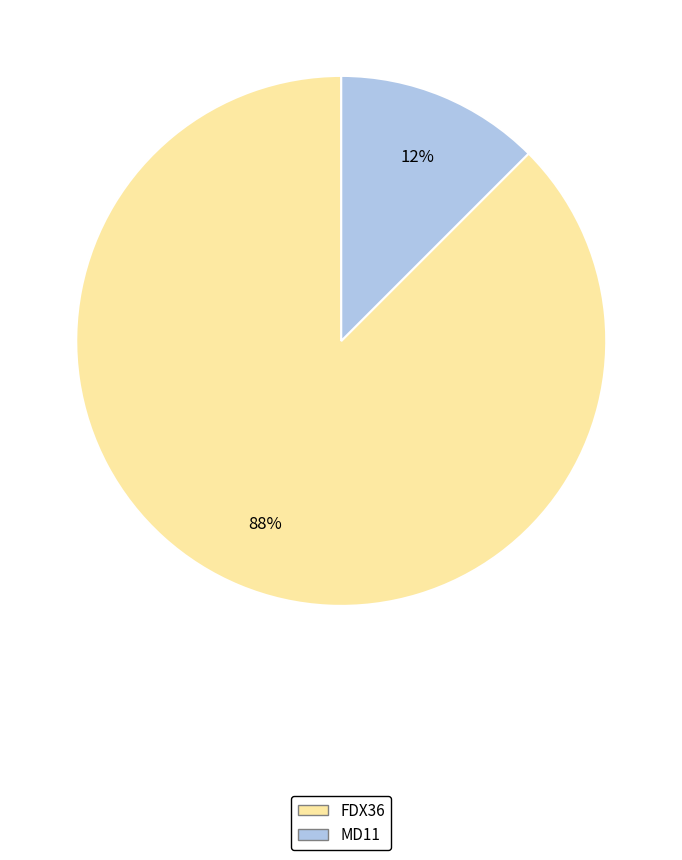

Count the number of slices in the pie.

2